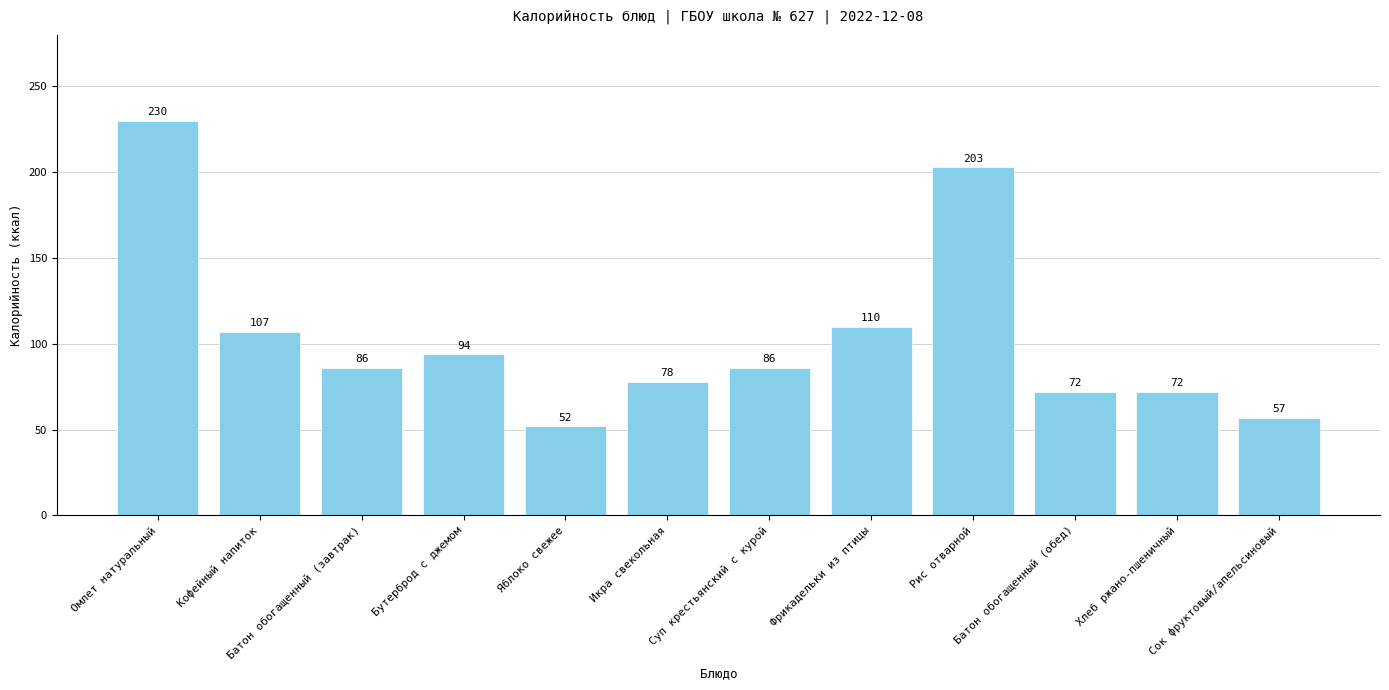

What is the minimum value shown in the chart?

52